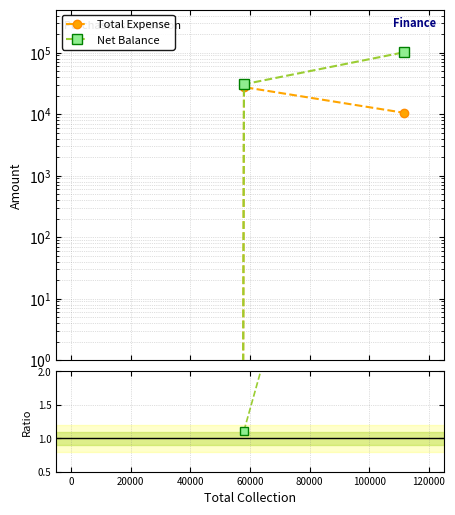

True or false: Net Balance has more than 2 points higher than both neighbors.

False